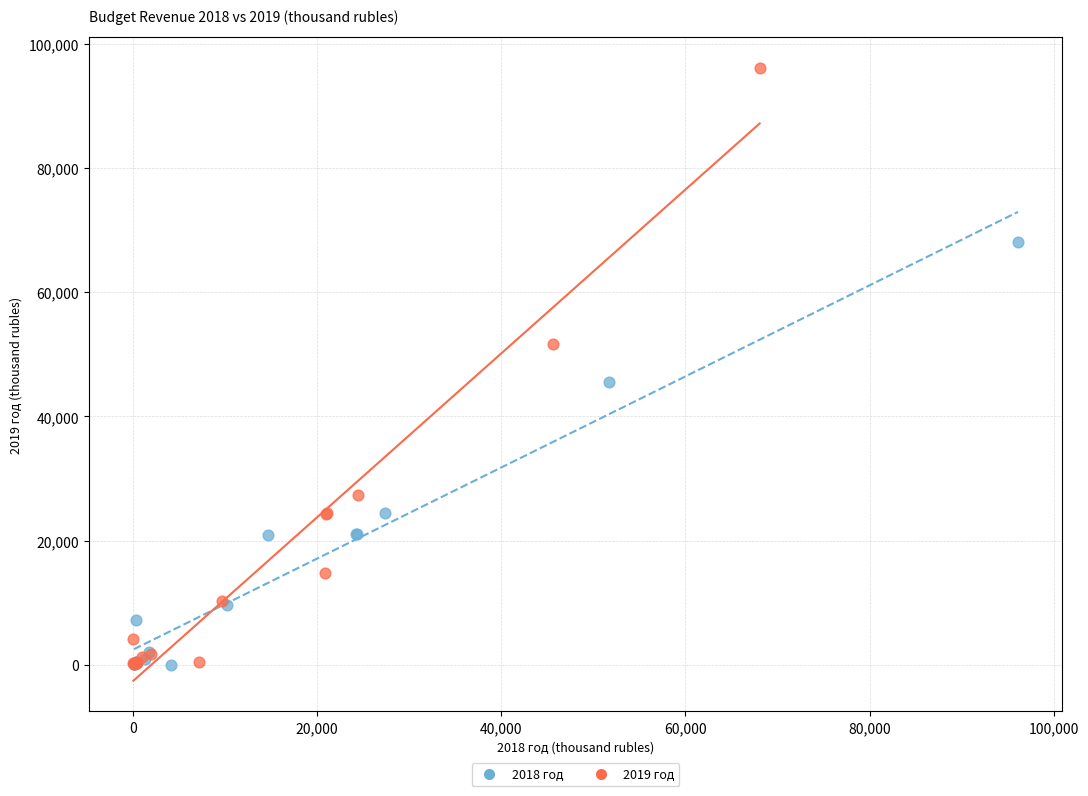

Which series contains the highest Y value?

2019 год